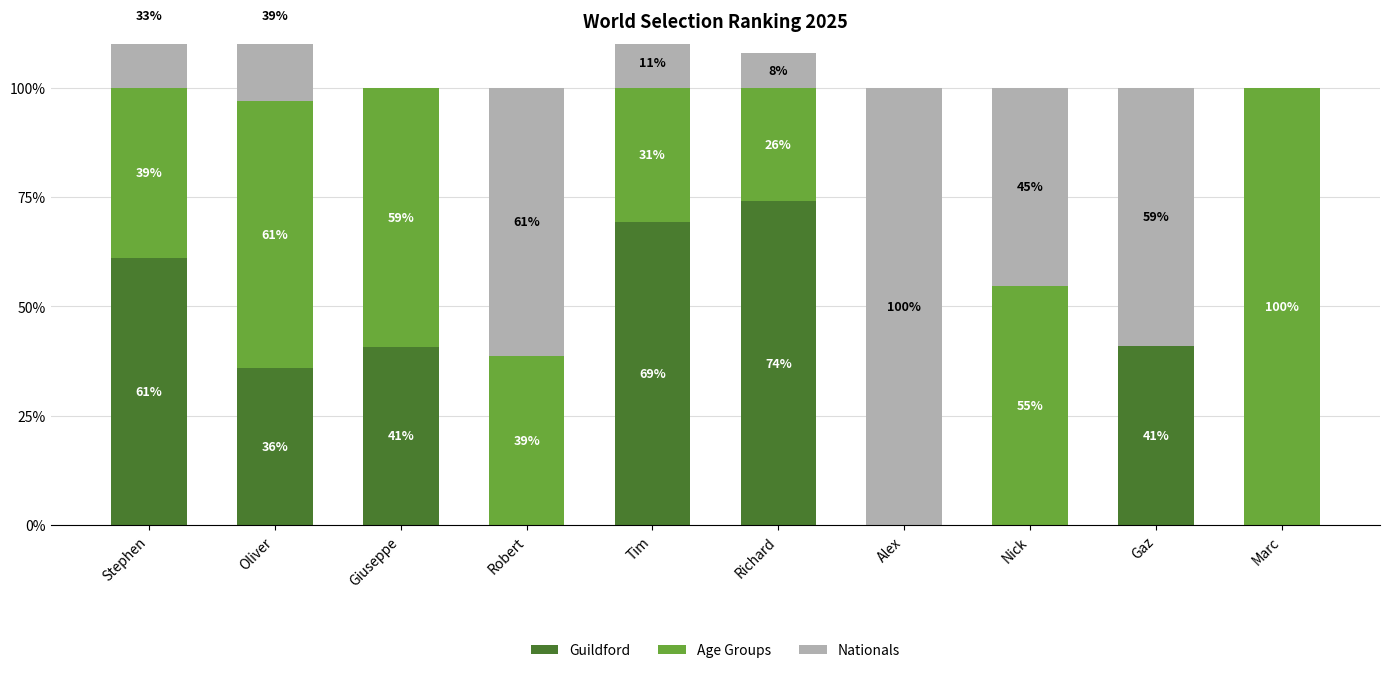

What are all the series names shown in the legend?

Guildford, Age Groups, Nationals